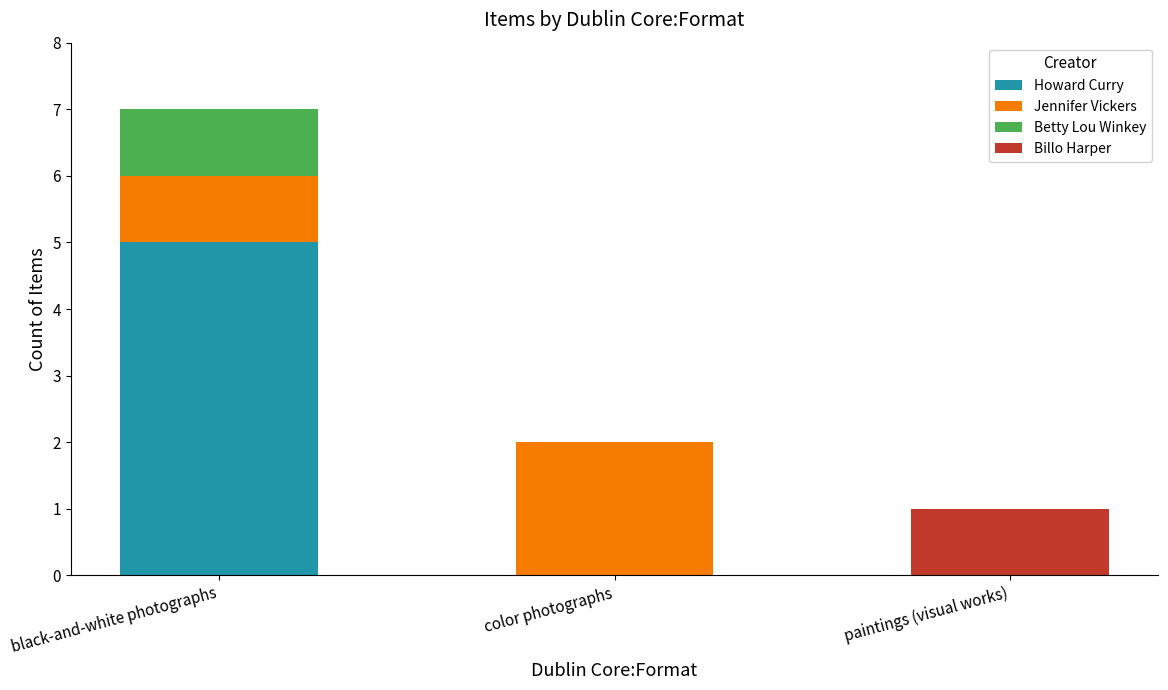

What is the highest value of the Howard Curry series?

5